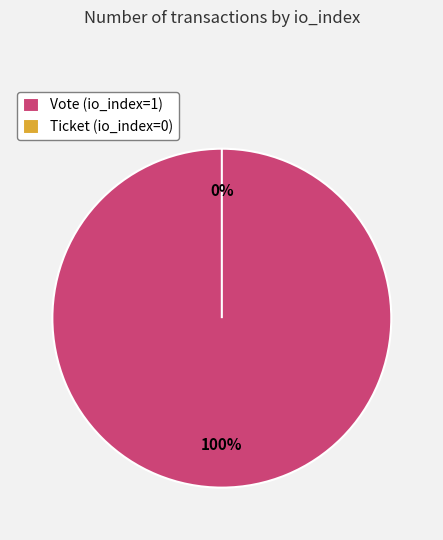

To the nearest percent, what percentage of the pie is Vote (io_index=1)?

100%